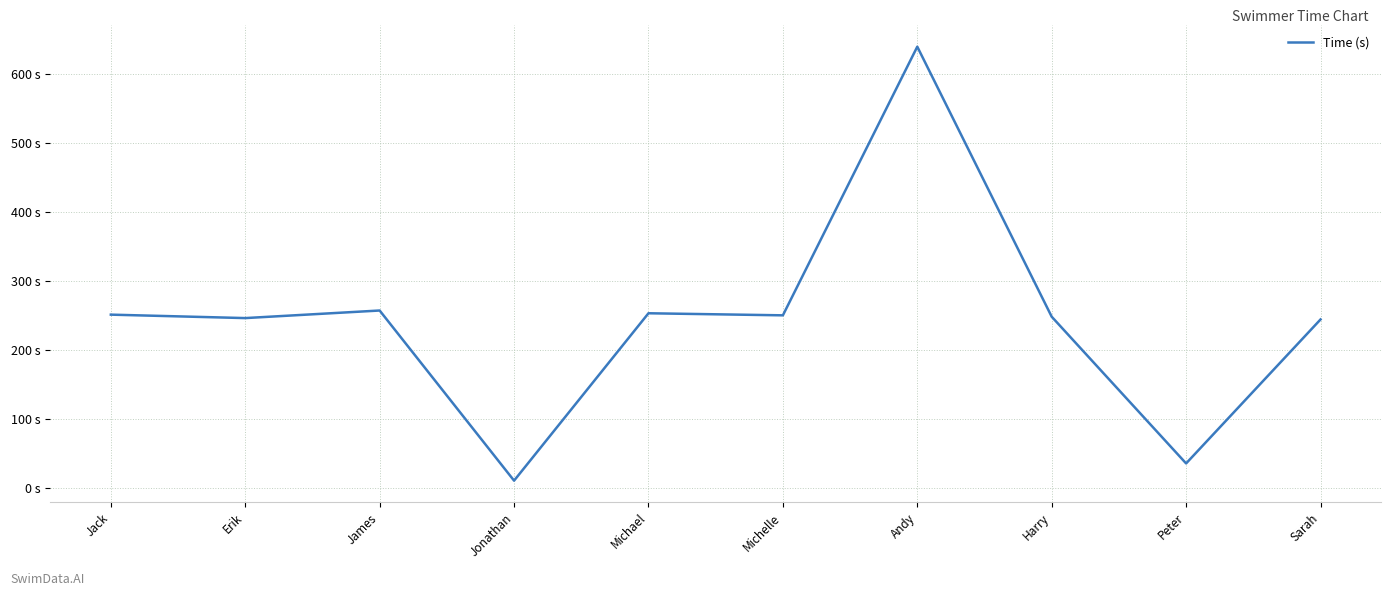

Rank the categories by value from highest to lowest.

Andy, James, Michael, Jack, Michelle, Harry, Erik, Sarah, Peter, Jonathan